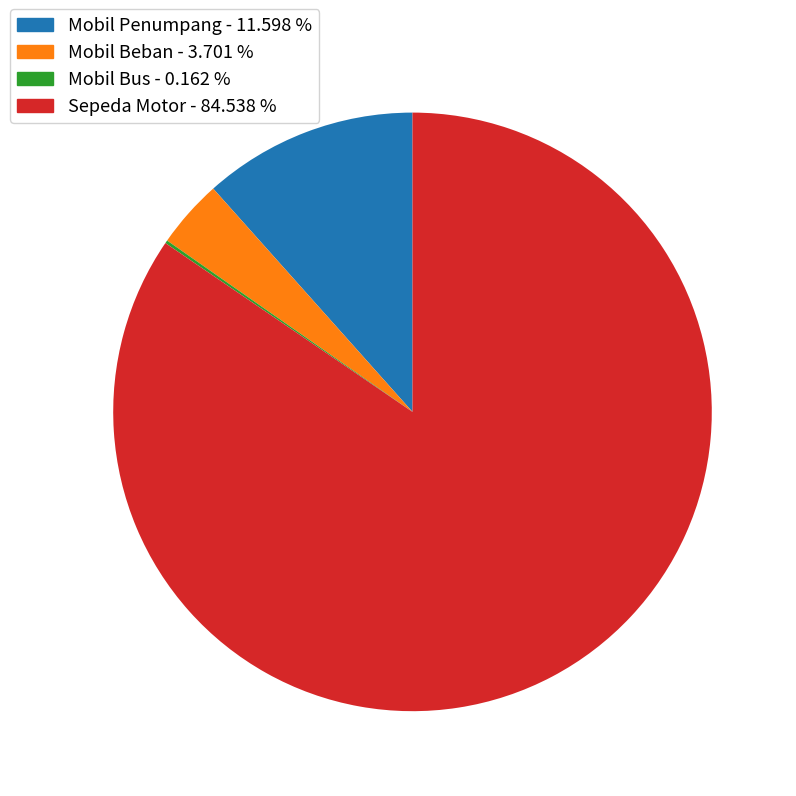

Between Mobil Beban - 3.701 % and Sepeda Motor - 84.538 %, which is larger?

Sepeda Motor - 84.538 %